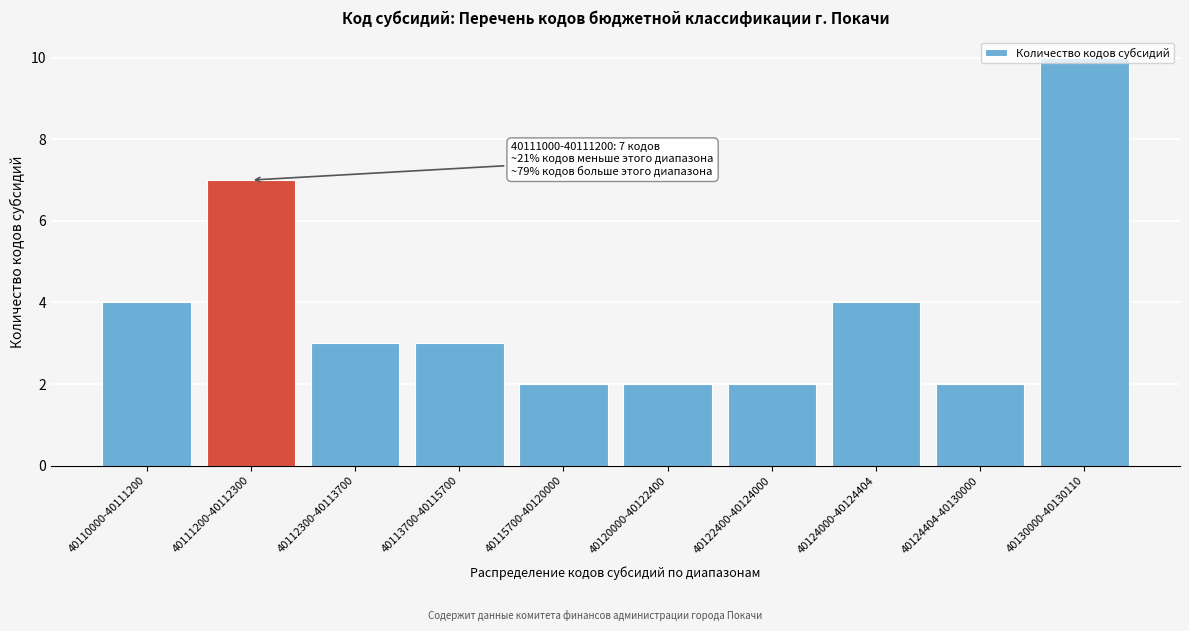

What position from the right is 40112300-40113700?

8